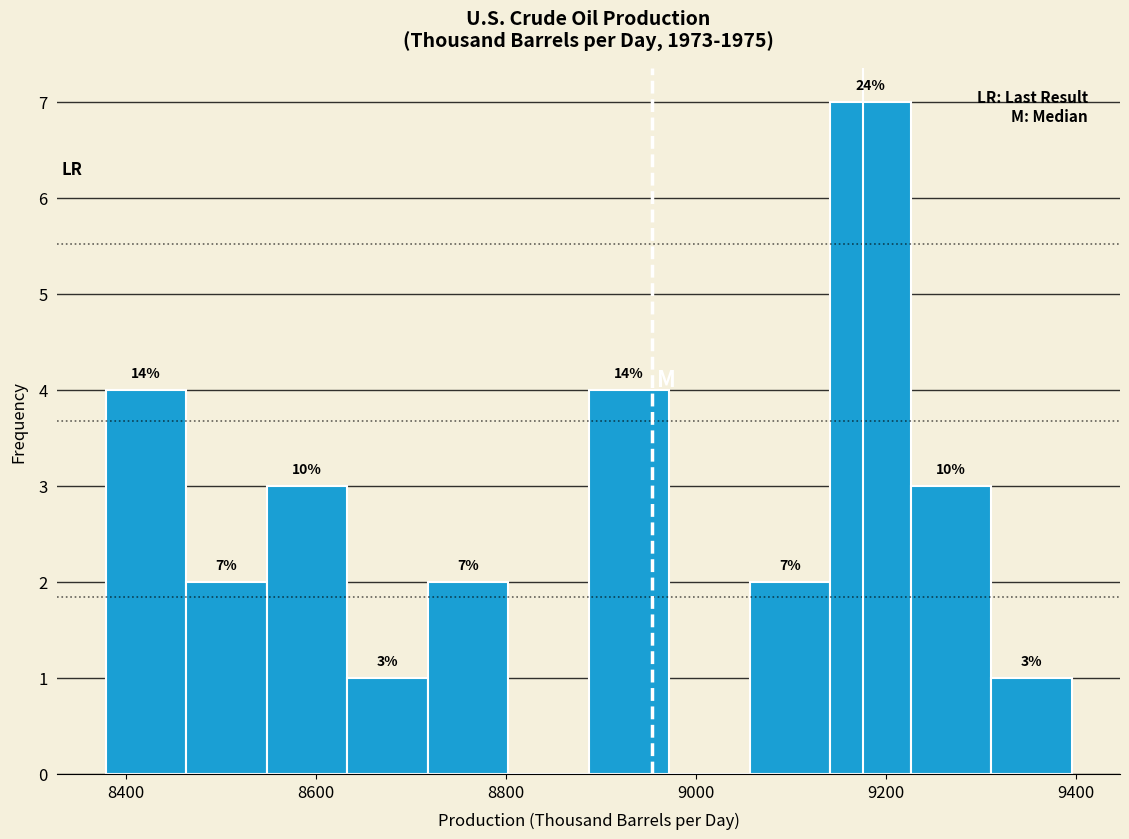

Over which range of the x-axis is the bar tallest?

9140 to 9220